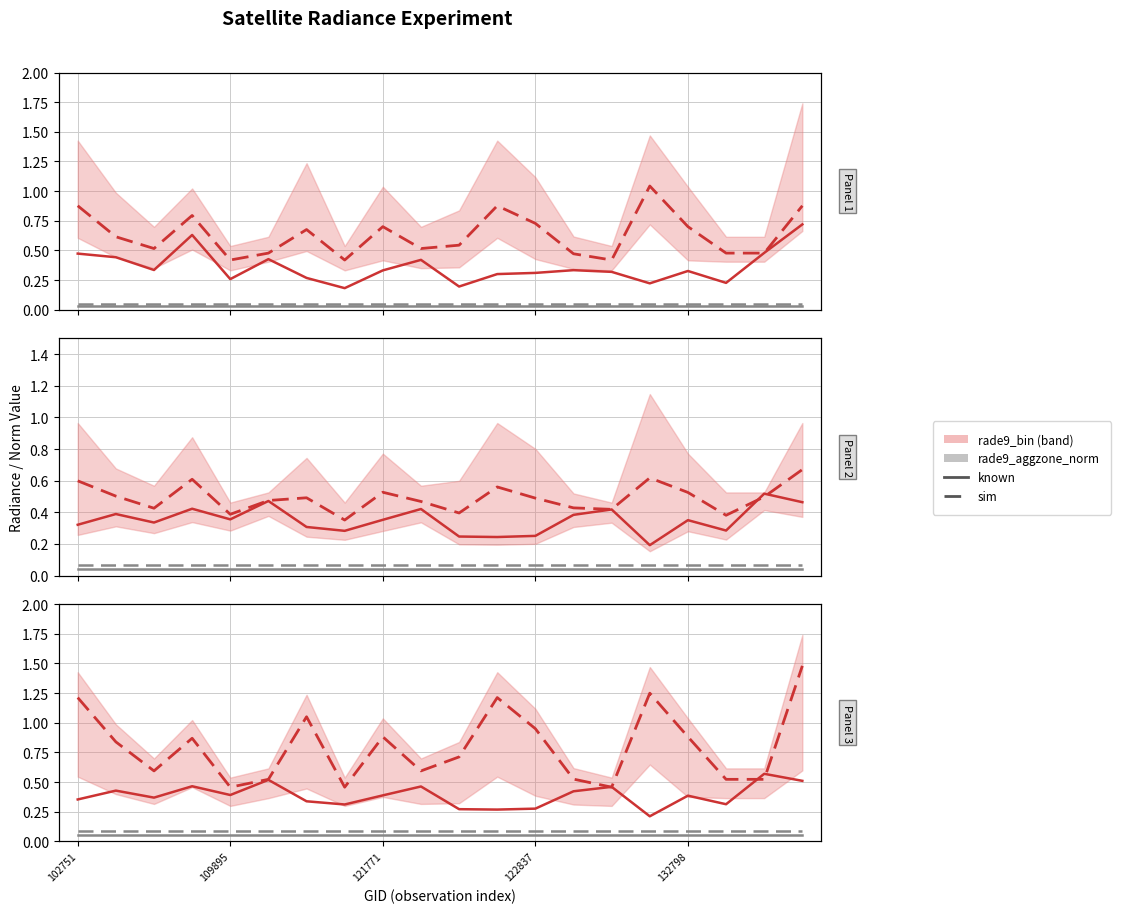

What is the spread (max minus min) of values at 109184?

0.4